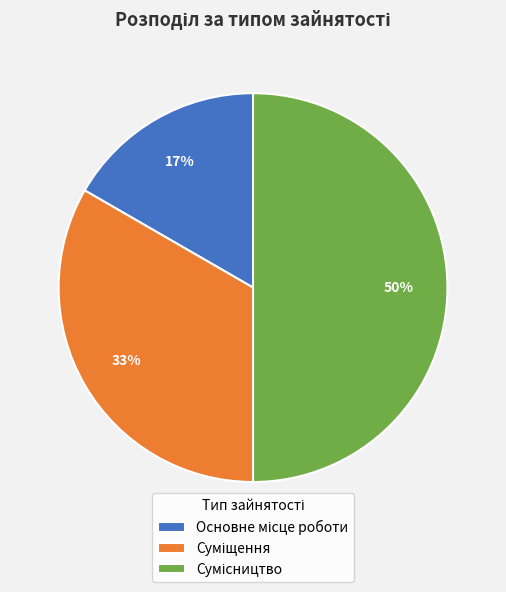

To the nearest percent, what is the average slice percentage?

33%